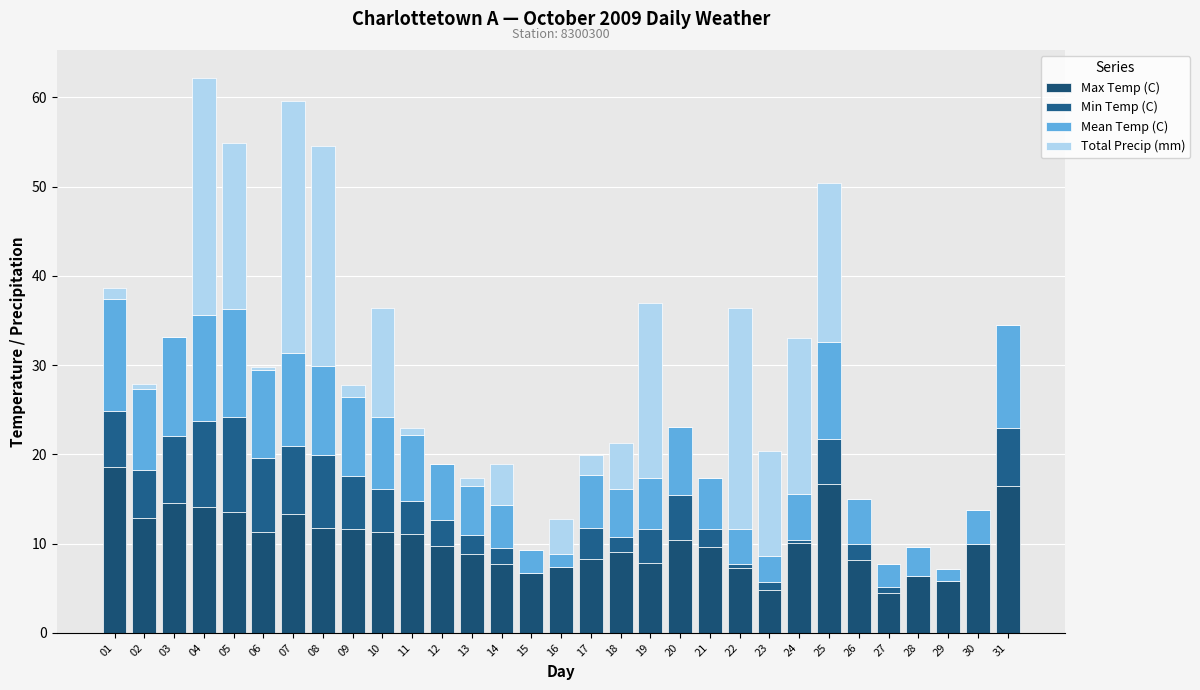

True or false: Total Precip (mm) has a value of 26.6 at 04.

True